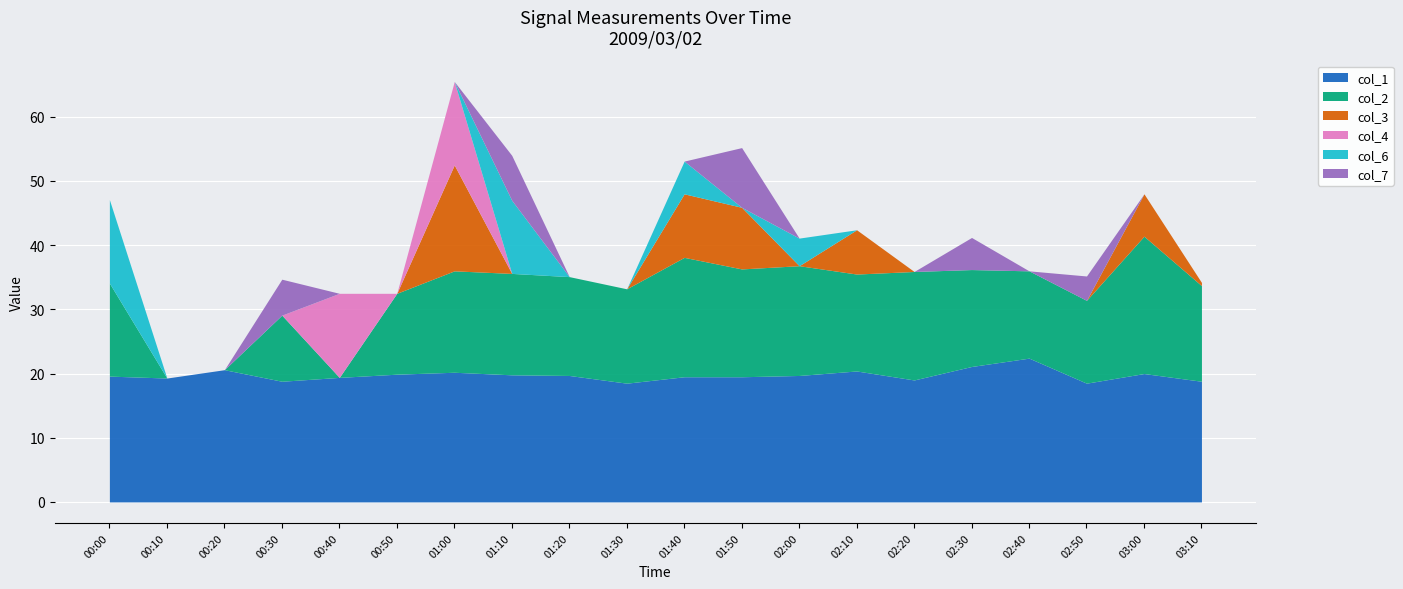

Reading left to right, transcribe all the data shown in this chart.

col_1: 00:00=19.6	00:10=19.3	00:20=20.6	00:30=18.8	00:40=19.4	00:50=19.9	01:00=20.2	01:10=19.8	01:20=19.7	01:30=18.5	01:40=19.5	01:50=19.5	02:00=19.7	02:10=20.4	02:20=19.0	02:30=21.1	02:40=22.4	02:50=18.5	03:00=20.0	03:10=18.8
col_2: 00:00=14.5	00:10=0.0	00:20=0.0	00:30=10.3	00:40=0.0	00:50=12.6	01:00=15.8	01:10=15.8	01:20=15.4	01:30=14.7	01:40=18.6	01:50=16.8	02:00=17.1	02:10=15.1	02:20=16.9	02:30=15.1	02:40=13.6	02:50=12.9	03:00=21.4	03:10=14.9
col_3: 00:00=0.0	00:10=0.0	00:20=0.0	00:30=0.0	00:40=0.0	00:50=0.0	01:00=16.5	01:10=0.0	01:20=0.0	01:30=0.0	01:40=9.9	01:50=9.6	02:00=0.0	02:10=6.9	02:20=0.0	02:30=0.0	02:40=0.0	02:50=0.0	03:00=6.6	03:10=0.5
col_4: 00:00=0.0	00:10=0.0	00:20=0.0	00:30=0.0	00:40=13.1	00:50=0.0	01:00=13.0	01:10=0.0	01:20=0.0	01:30=0.0	01:40=0.0	01:50=0.0	02:00=0.0	02:10=0.0	02:20=0.0	02:30=0.0	02:40=0.0	02:50=0.0	03:00=0.0	03:10=0.0
col_6: 00:00=13.0	00:10=0.0	00:20=0.0	00:30=0.0	00:40=0.0	00:50=0.0	01:00=0.0	01:10=11.4	01:20=0.0	01:30=0.0	01:40=5.1	01:50=0.0	02:00=4.3	02:10=0.0	02:20=0.0	02:30=0.0	02:40=0.0	02:50=0.0	03:00=0.0	03:10=0.0
col_7: 00:00=0.0	00:10=0.0	00:20=0.0	00:30=5.6	00:40=0.0	00:50=0.0	01:00=0.0	01:10=7.0	01:20=0.0	01:30=0.0	01:40=0.0	01:50=9.3	02:00=0.0	02:10=0.0	02:20=0.0	02:30=5.0	02:40=0.0	02:50=3.8	03:00=0.0	03:10=0.0